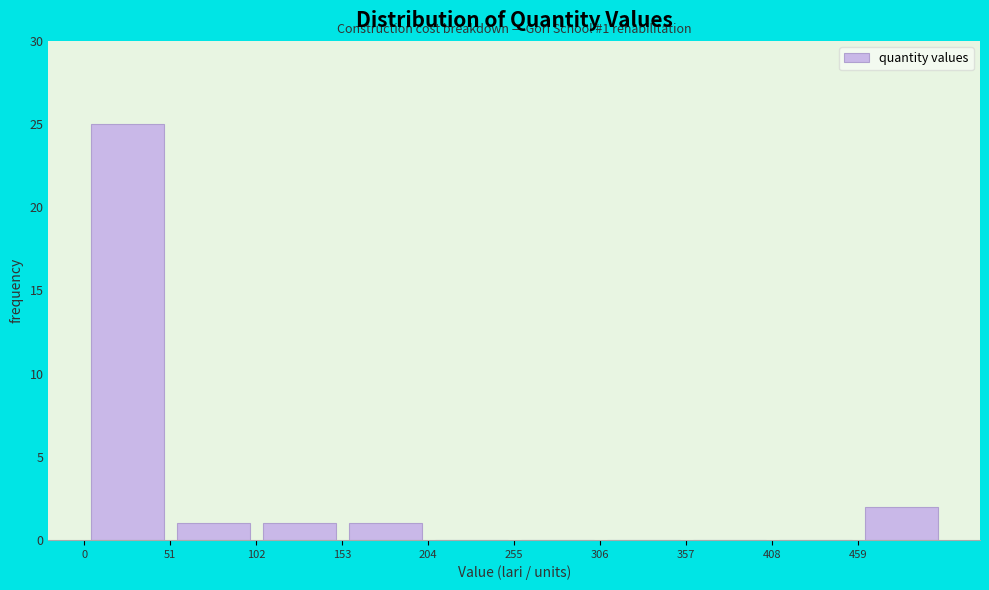

Which range on the x-axis has the tallest bar?

0 to 50